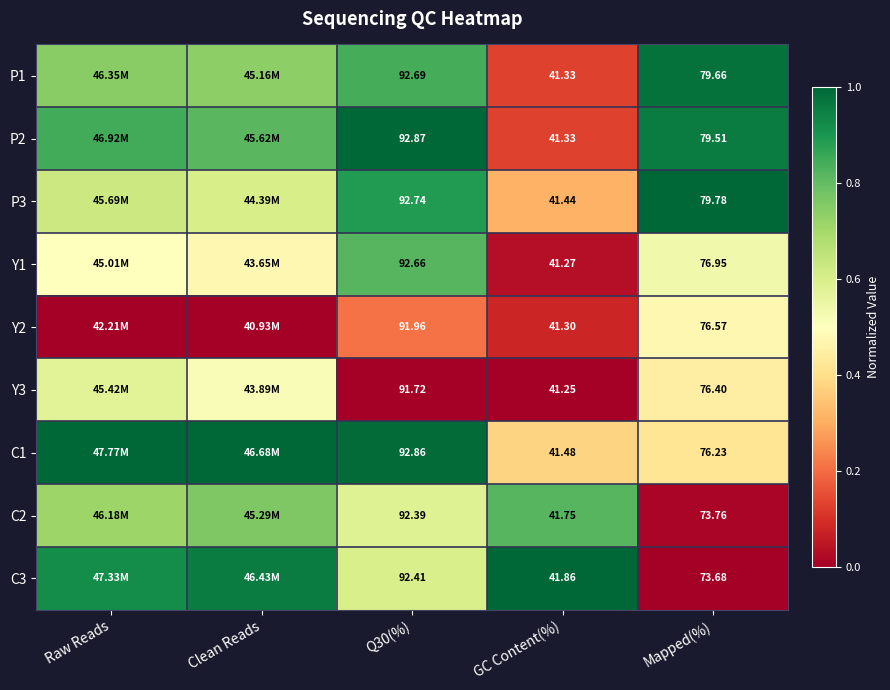

Is the value of Y1 at Clean Reads greater than the value of C2 at Clean Reads?

No